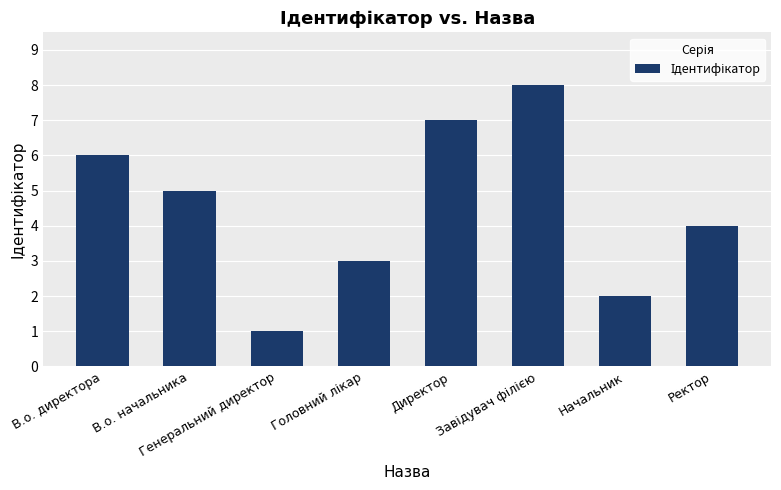

At which label does the data first exceed 5?

В.о. директора